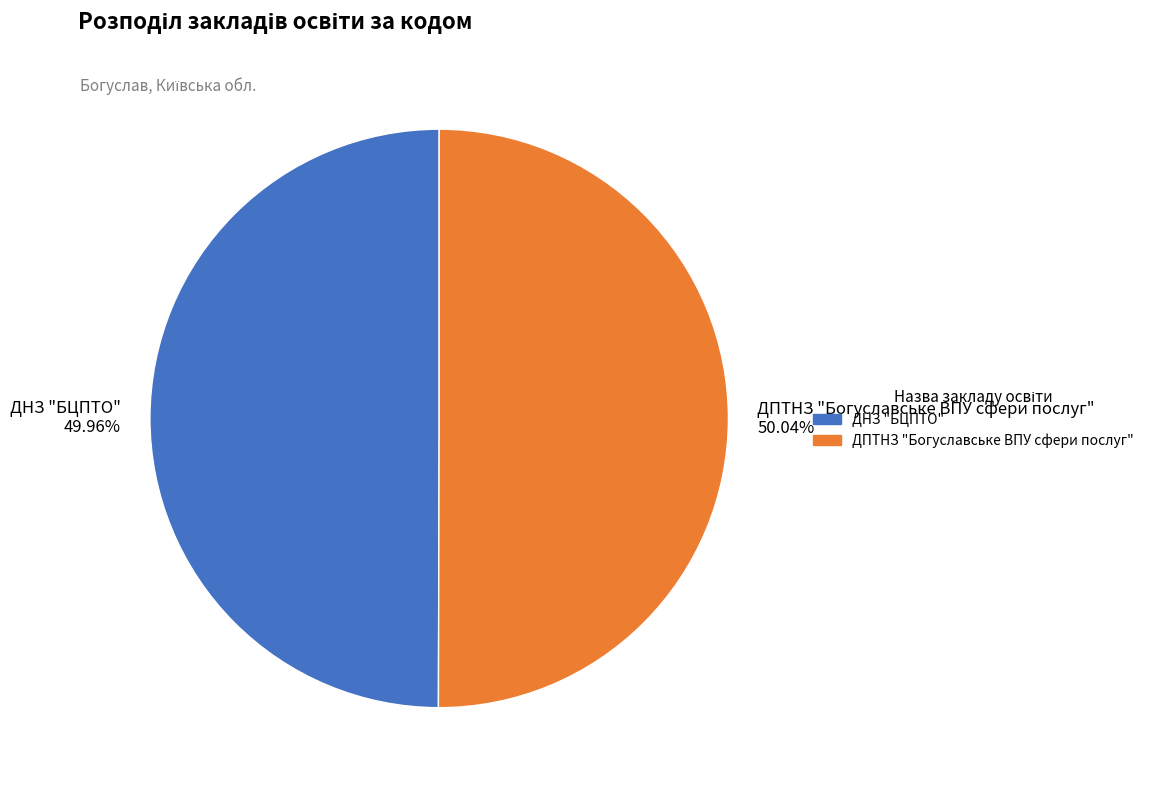

Is it true that ДНЗ "БЦПТО" is 42% of the pie?

False